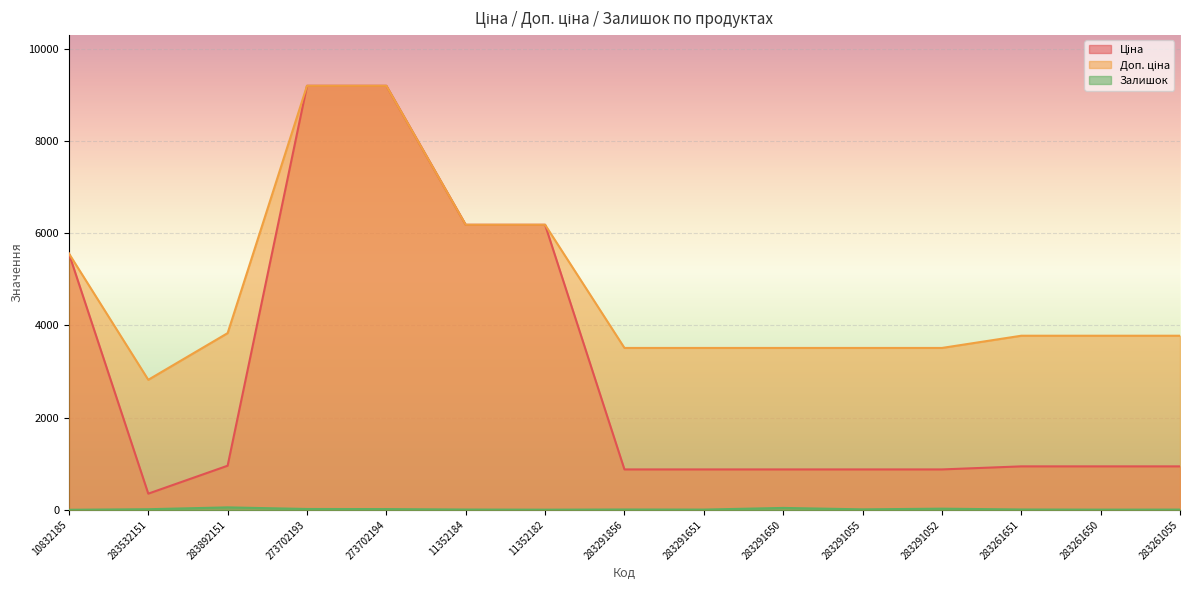

What is the sum of all Залишок values?

244.0